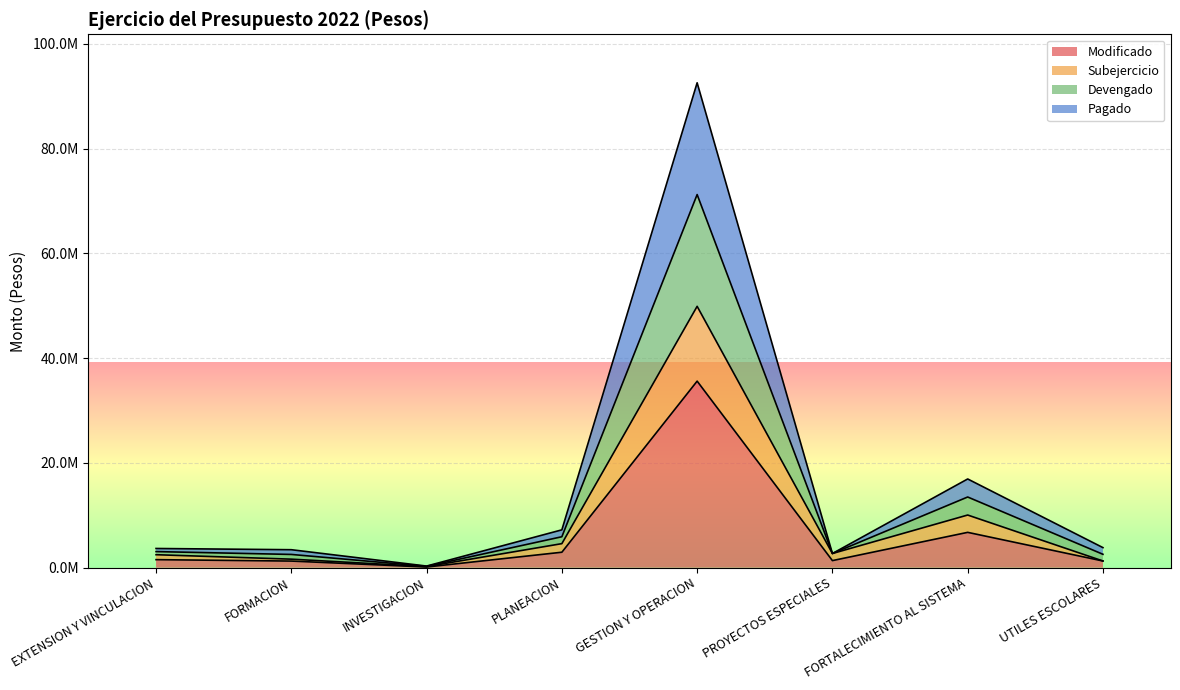

Reading left to right, transcribe all the data shown in this chart.

Modificado: EXTENSION Y VINCULACION=1538145.0	FORMACION=1266896.0	INVESTIGACION=131550.0	PLANEACION=2956075.0	GESTION Y OPERACION=35622472.0	PROYECTOS ESPECIALES=1356051.8	FORTALECIMIENTO AL SISTEMA=6749922.0	UTILES ESCOLARES=1278973.1
Subejercicio: EXTENSION Y VINCULACION=2482172.4	FORMACION=1631490.4	INVESTIGACION=213180.8	PLANEACION=4594720.7	GESTION Y OPERACION=49902948.6	PROYECTOS ESPECIALES=2712103.5	FORTALECIMIENTO AL SISTEMA=10057270.2	UTILES ESCOLARES=1281989.1
Devengado: EXTENSION Y VINCULACION=3670407.6	FORMACION=3436093.6	INVESTIGACION=313019.2	PLANEACION=7229579.3	GESTION Y OPERACION=92586939.4	PROYECTOS ESPECIALES=2712103.5	FORTALECIMIENTO AL SISTEMA=16942417.8	UTILES ESCOLARES=3833903.2
Pagado: EXTENSION Y VINCULACION=3076290.0	FORMACION=2533792.0	INVESTIGACION=263100.0	PLANEACION=5912150.0	GESTION Y OPERACION=71244944.0	PROYECTOS ESPECIALES=2712103.5	FORTALECIMIENTO AL SISTEMA=13499844.0	UTILES ESCOLARES=2557946.2